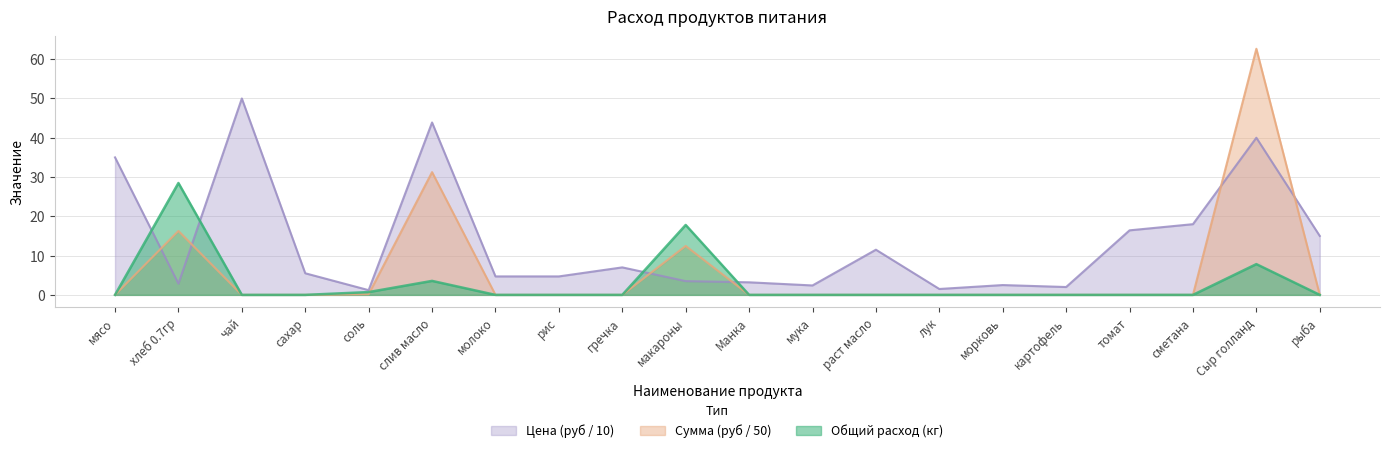

What is the highest value of the Общий расход series?

28.5